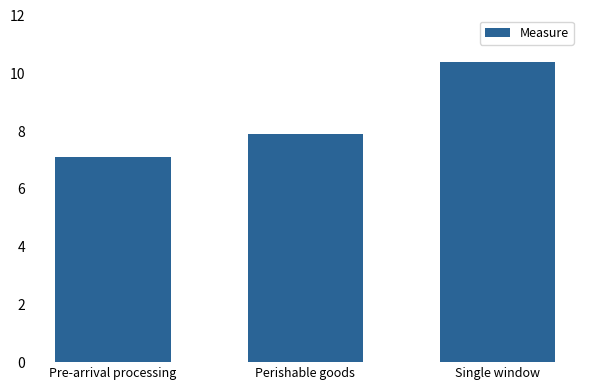

At which category does the chart reach its minimum across all series?

Pre-arrival processing